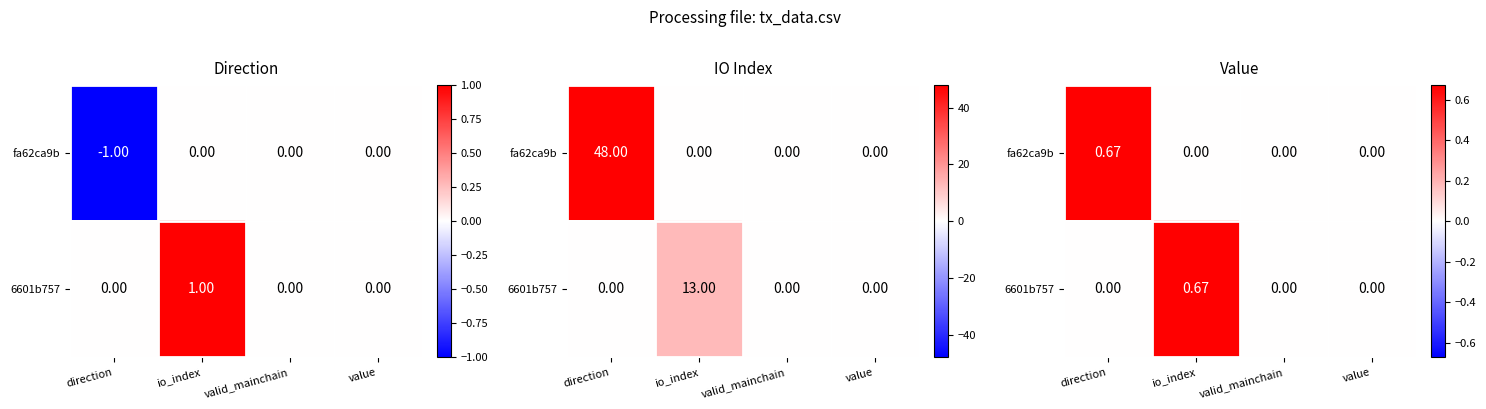

At which category is the sum across all series the highest?

direction